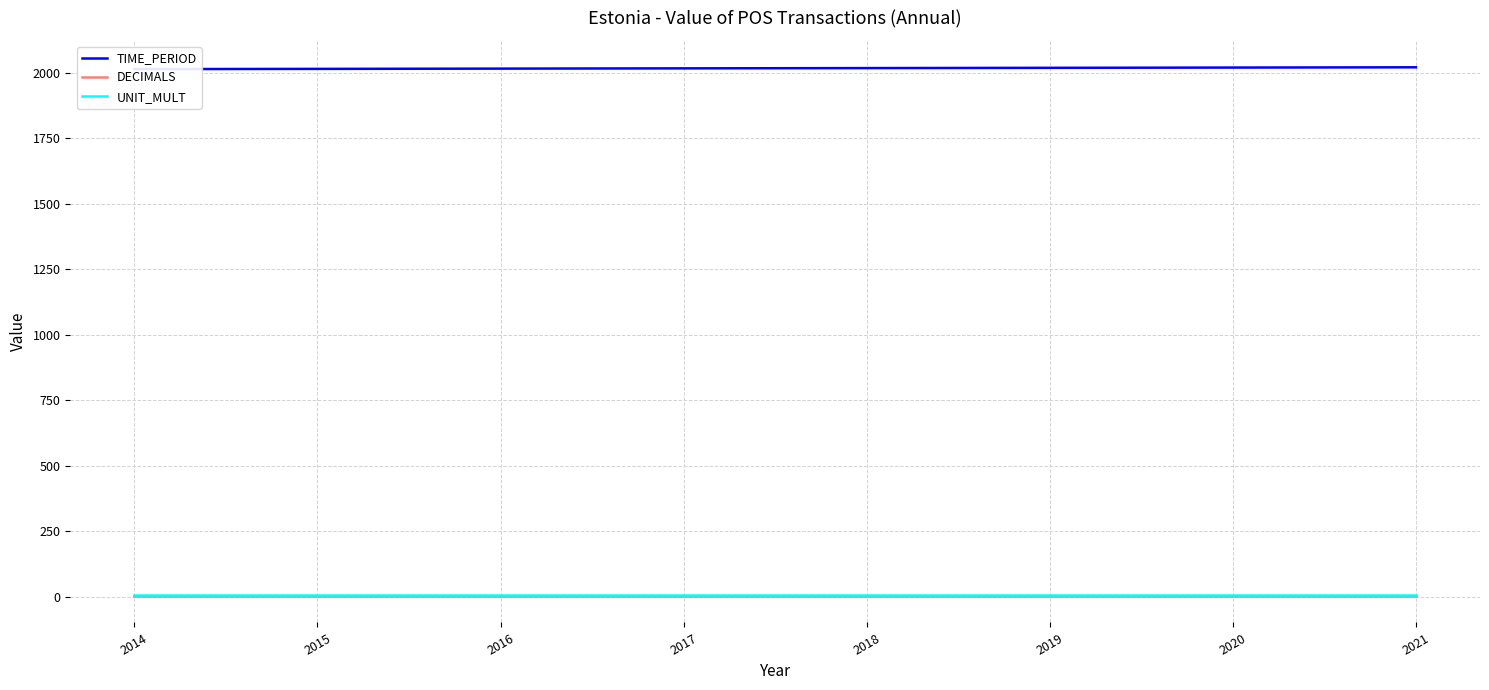

Between 2017 and 2019, which series saw the biggest shift?

TIME_PERIOD